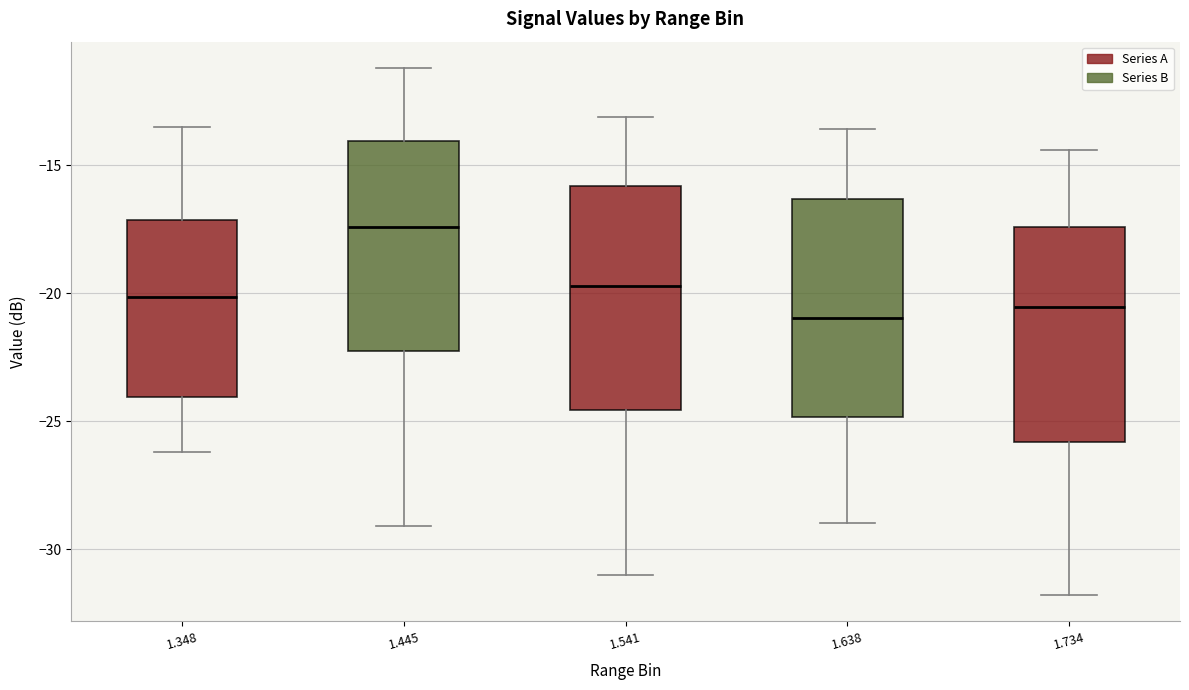

Where does the median line of the box at x = 1.445 sit on the y-axis? The values are not printed on the chart, so give them approximately, as read against the axis.

-17.5